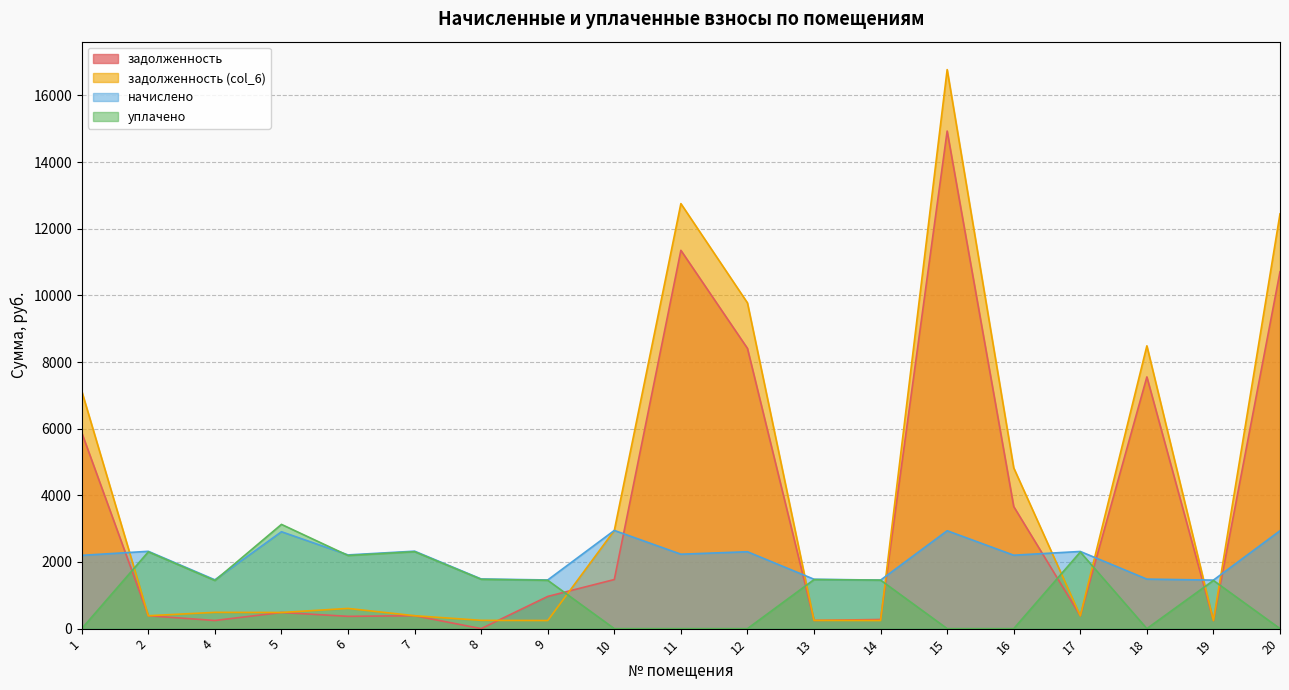

What is the difference between the second highest and second lowest values in the начислено series?

1481.8